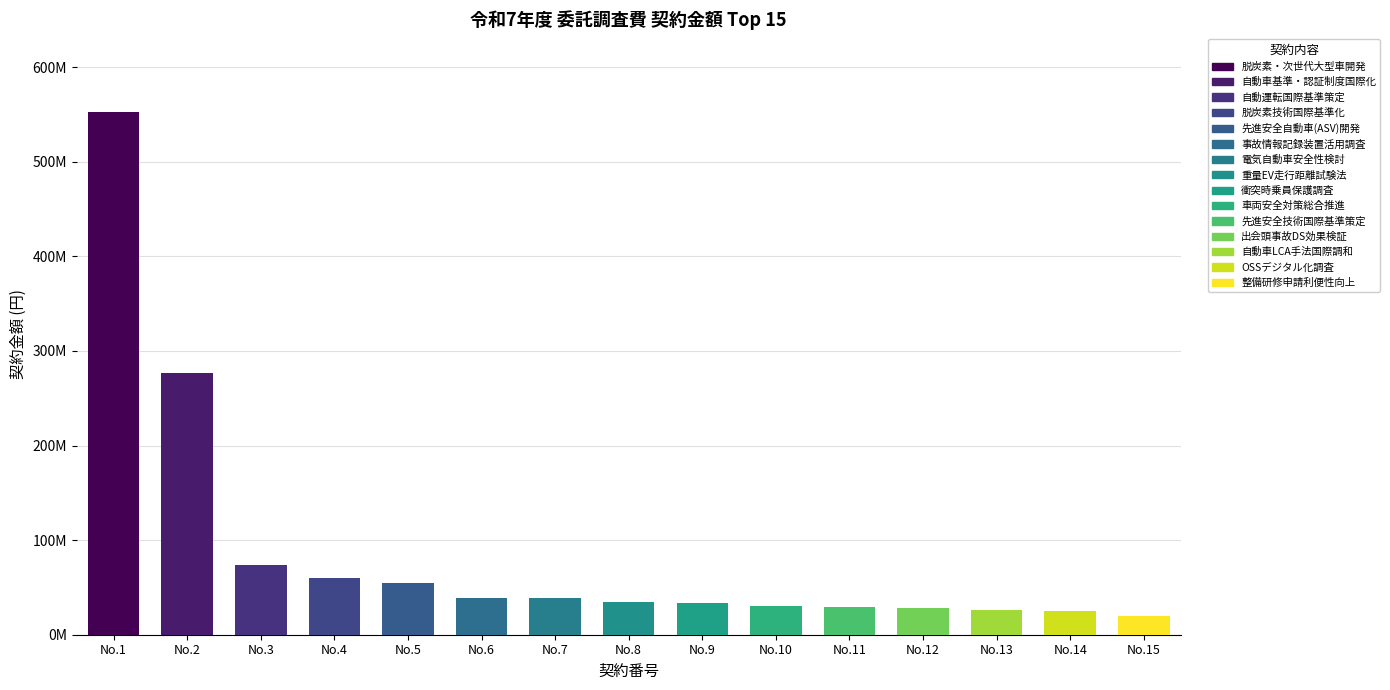

At which label does the data first exceed 34228396?

1